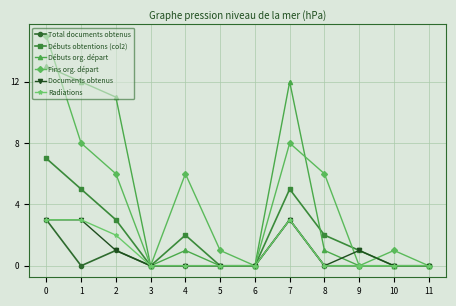

Which series changed the most between 0 and 9?

Fins org. départ